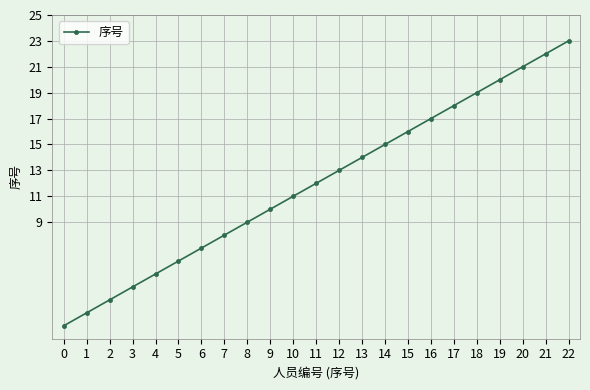

Between 21 and 1, which is larger?

21